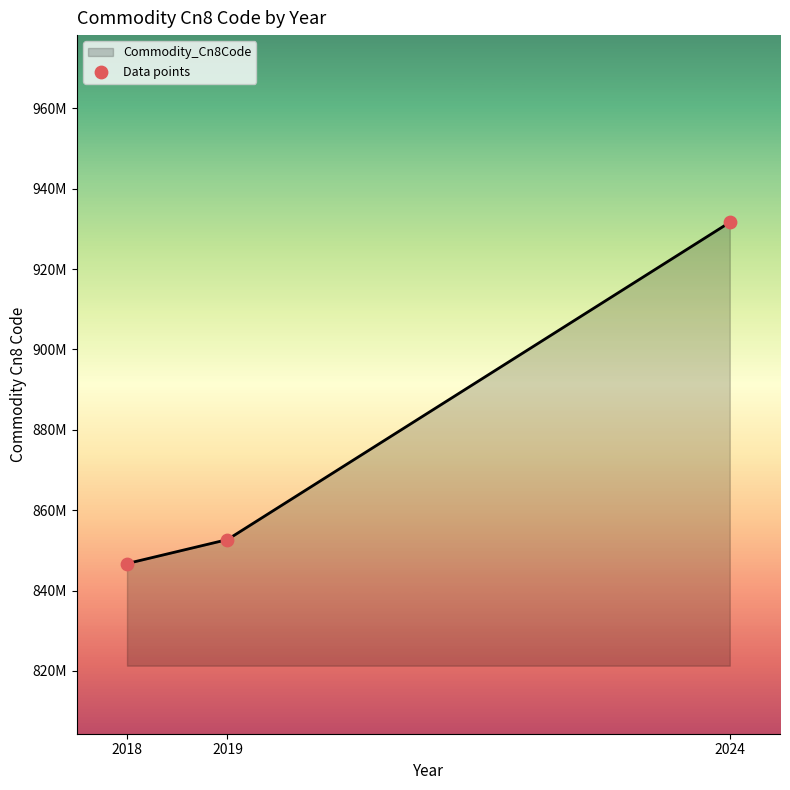

Approximately how many times larger is the value at 2018 compared to 2024?

0.9